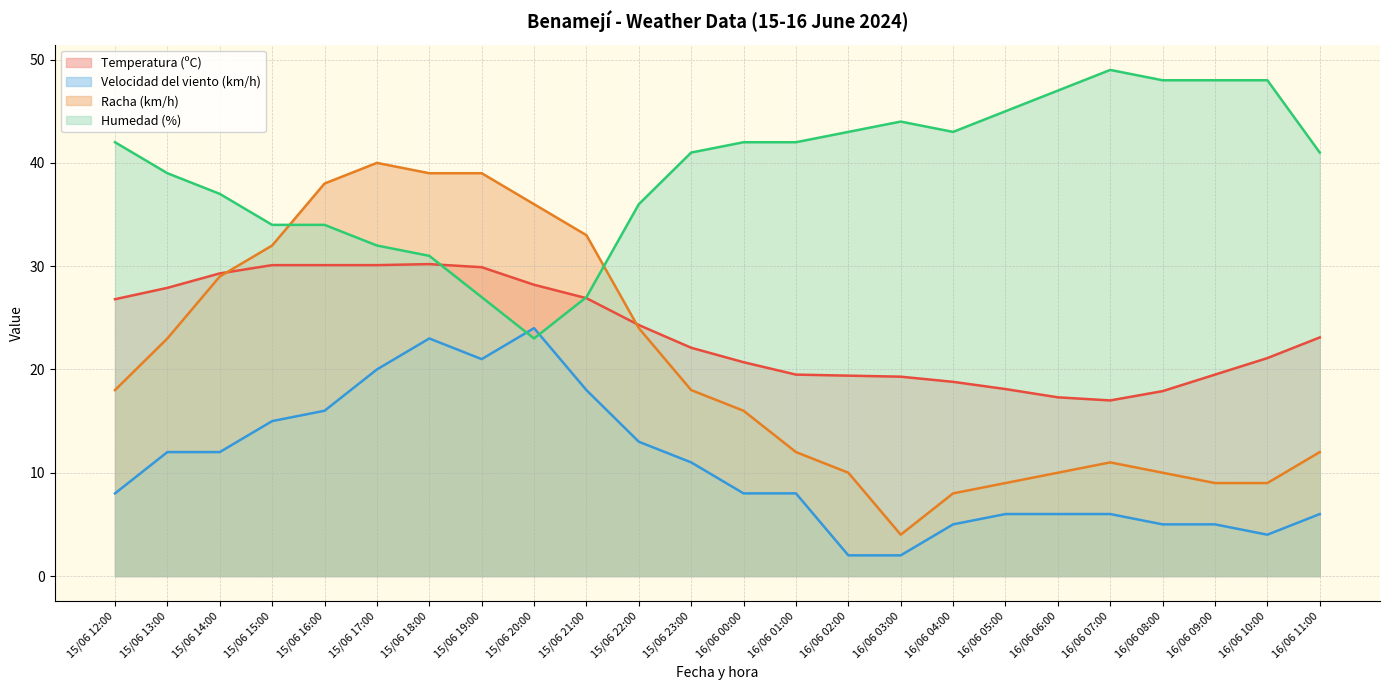

At which category does the chart reach its peak across all series?

16/06 07:00